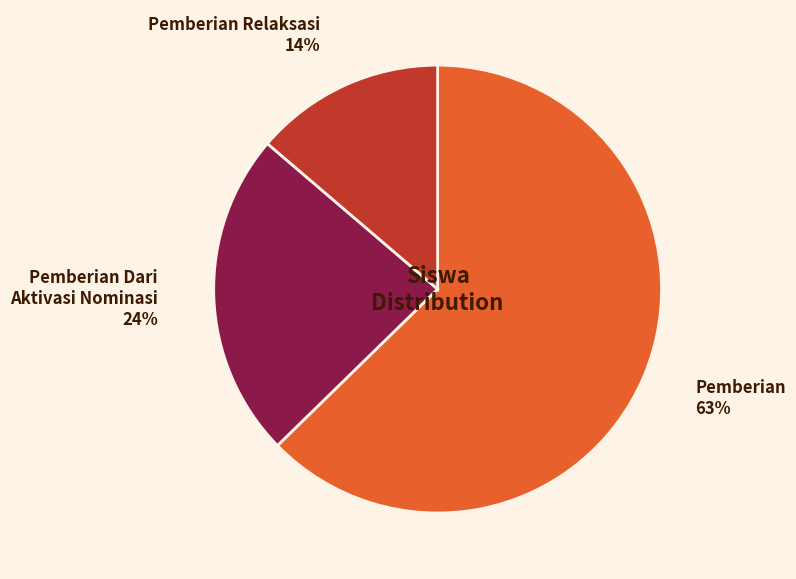

To the nearest percent, what is the average slice percentage?

33%